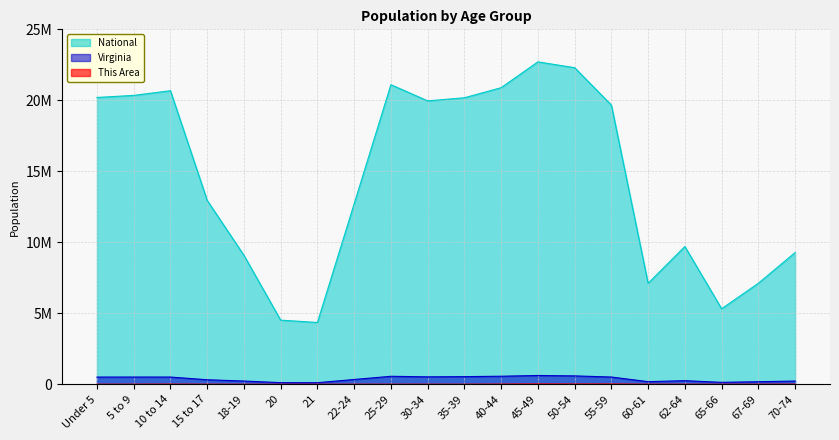

Does the chart display data point markers on the line(s)?

No